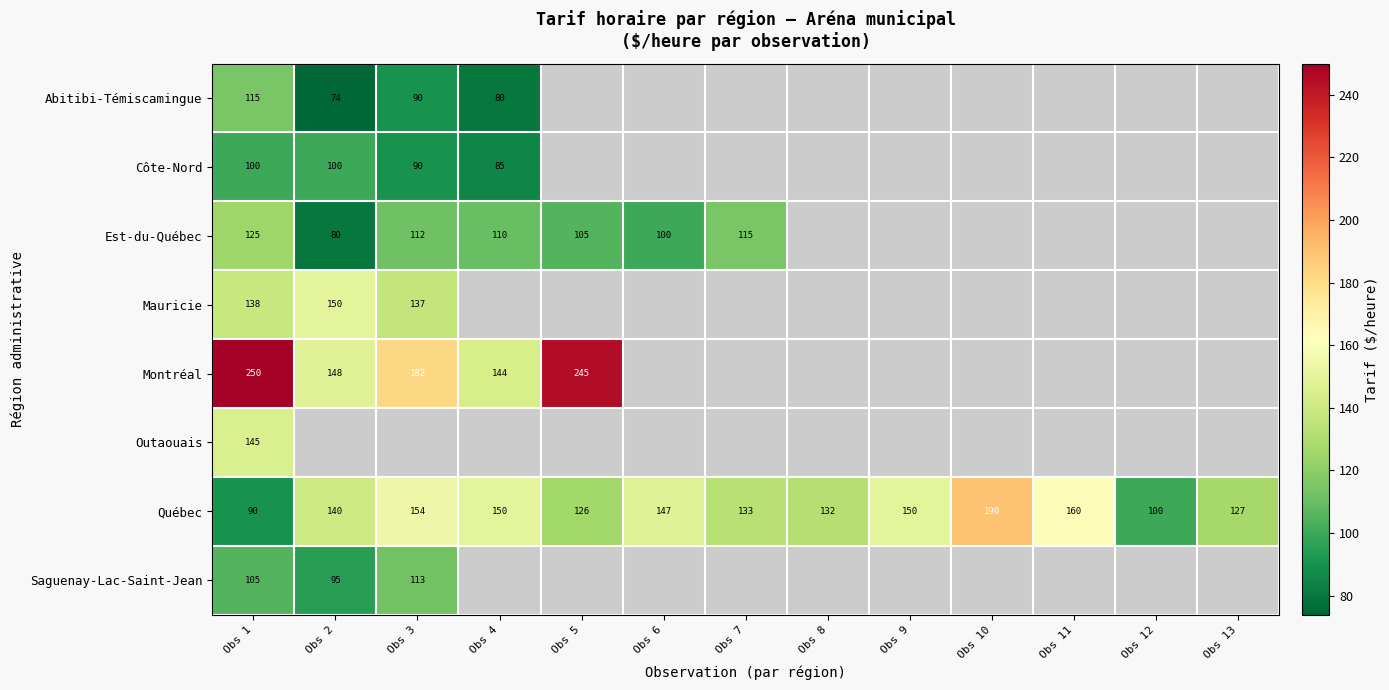

The Montréal series shows 250 at Obs 1. True or false?

True